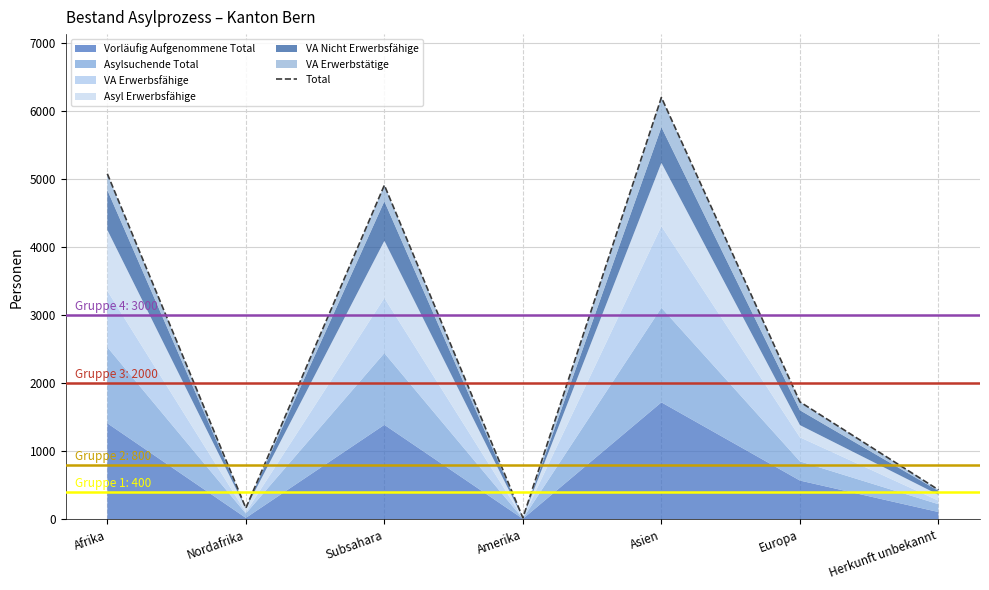

Is it true that the value at Herkunft unbekannt is 590?

False